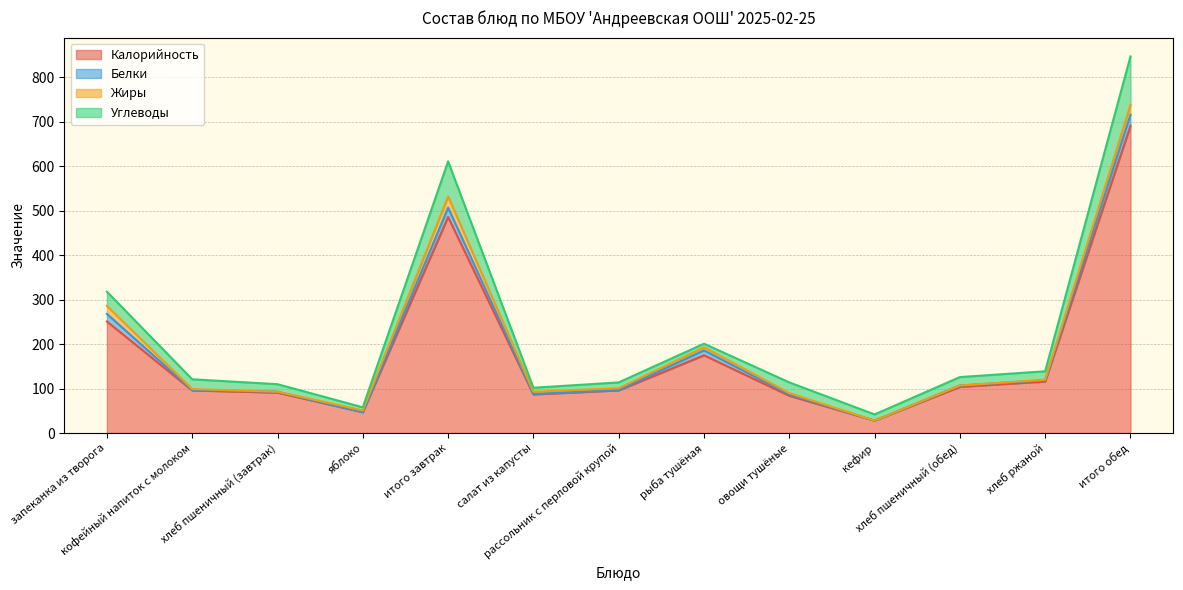

What is the highest value of the Калорийность series?

691